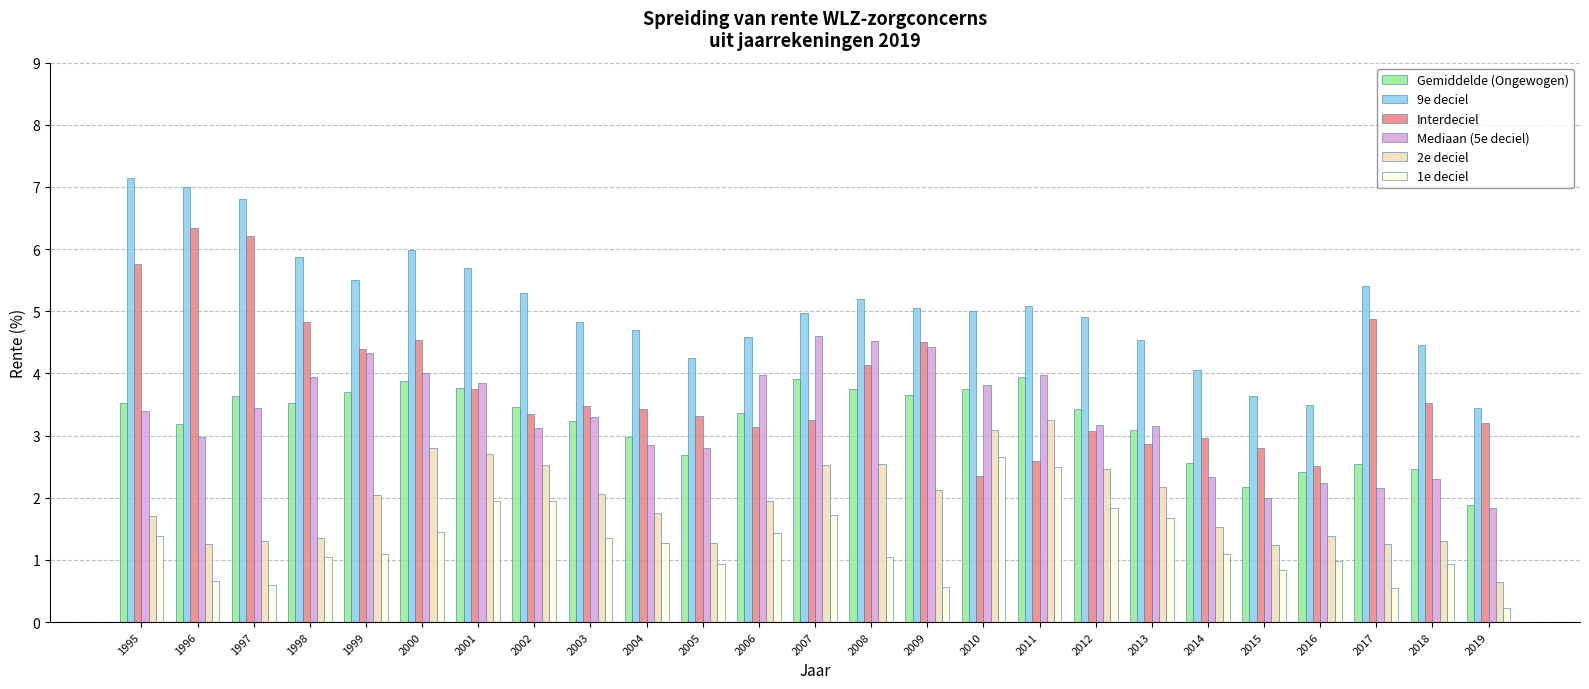

What is the average value of the 2e deciel series?

1.9